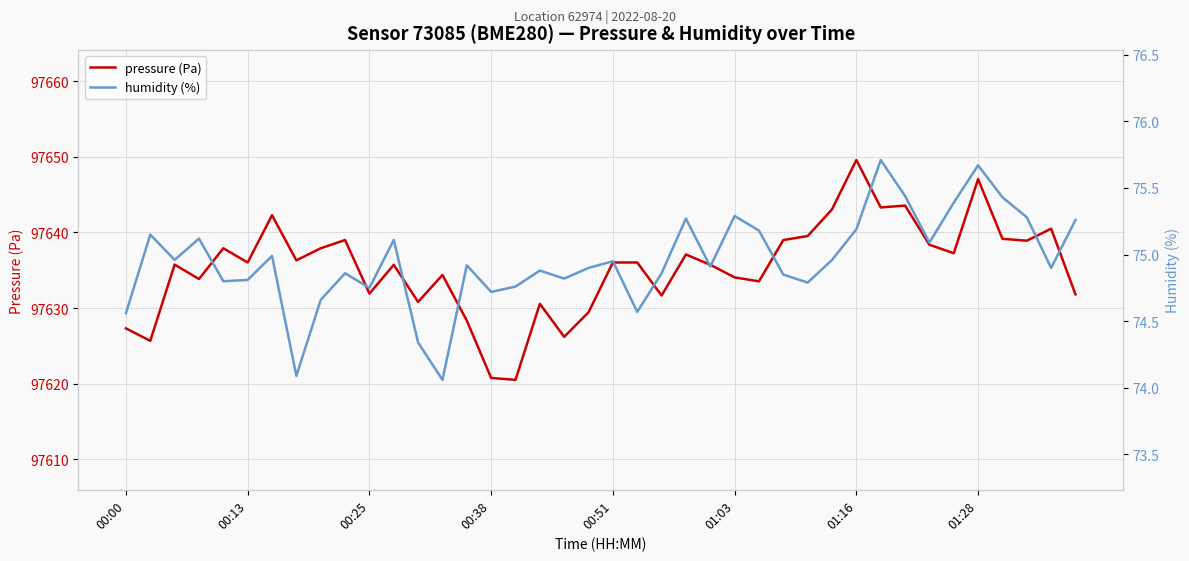

How many distinct data groups are displayed?

2